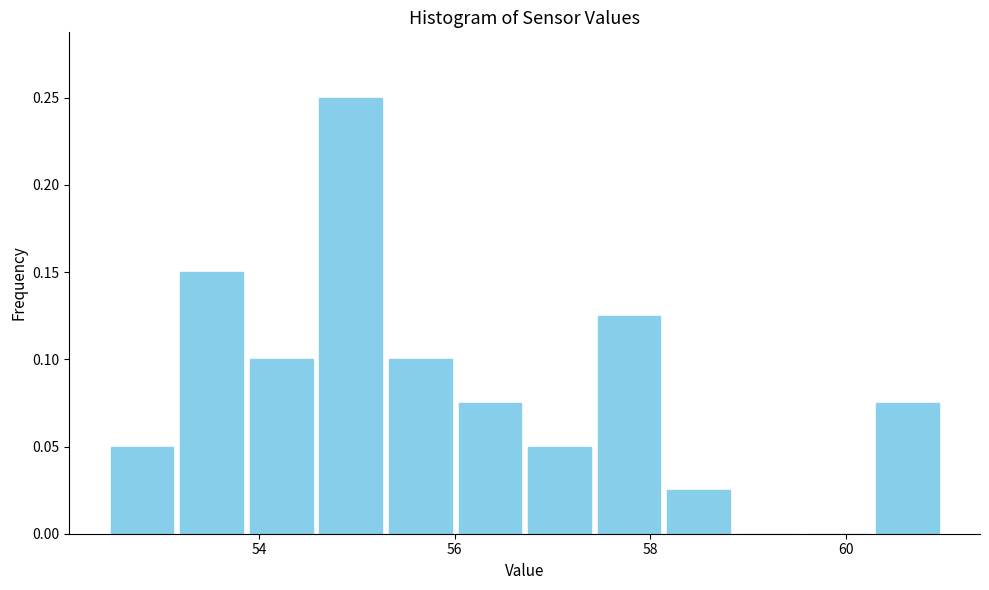

Read against the x-axis, roughly where is the centre of the tallest bar?

55.0